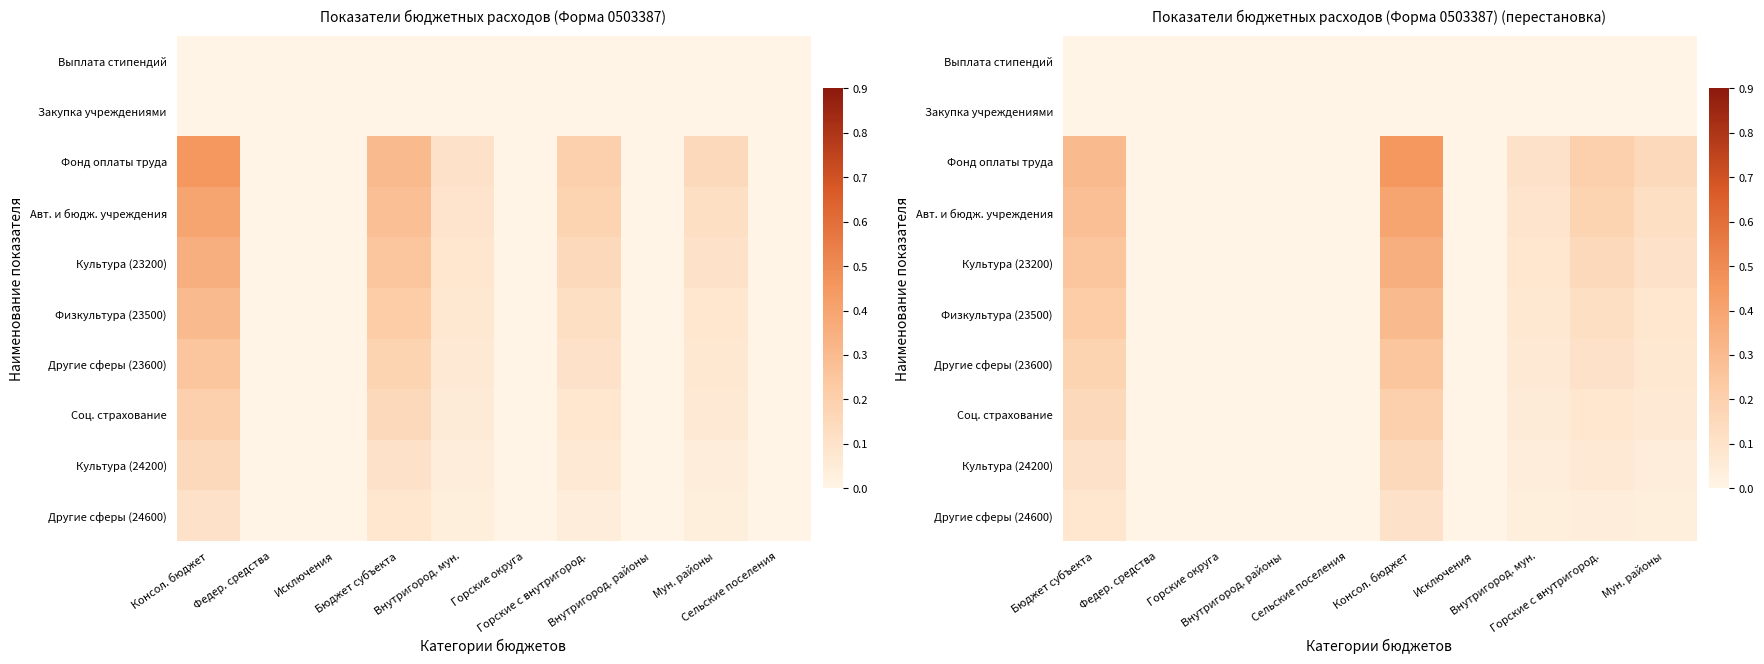

How many data points in Физкультура (23500) are above 0?

5